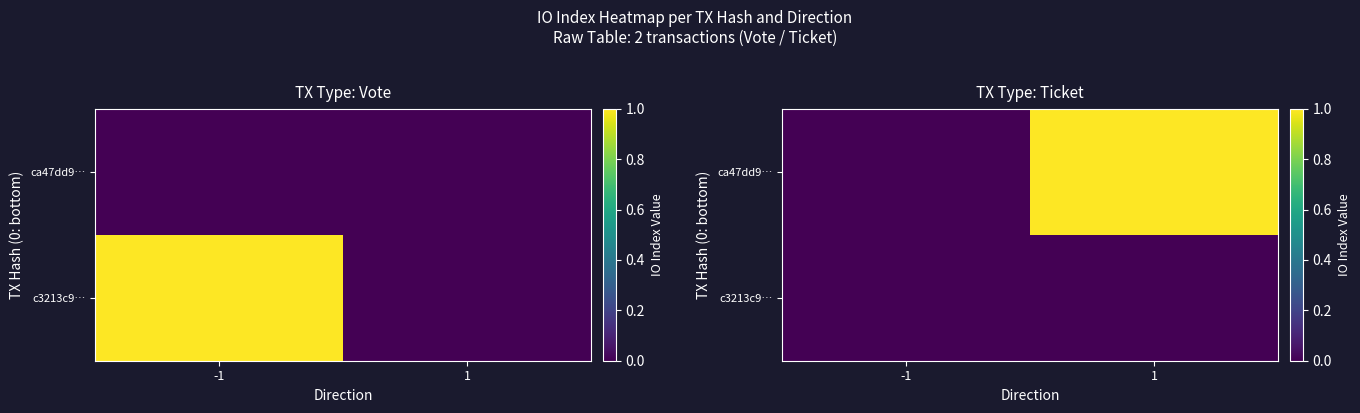

At how many categories does at least one series exceed 0?

1